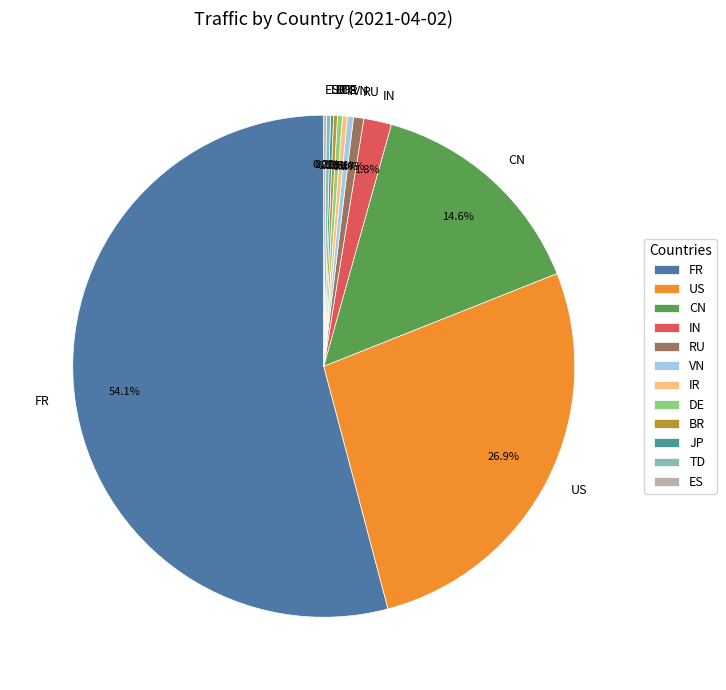

Which slice is the largest?

FR